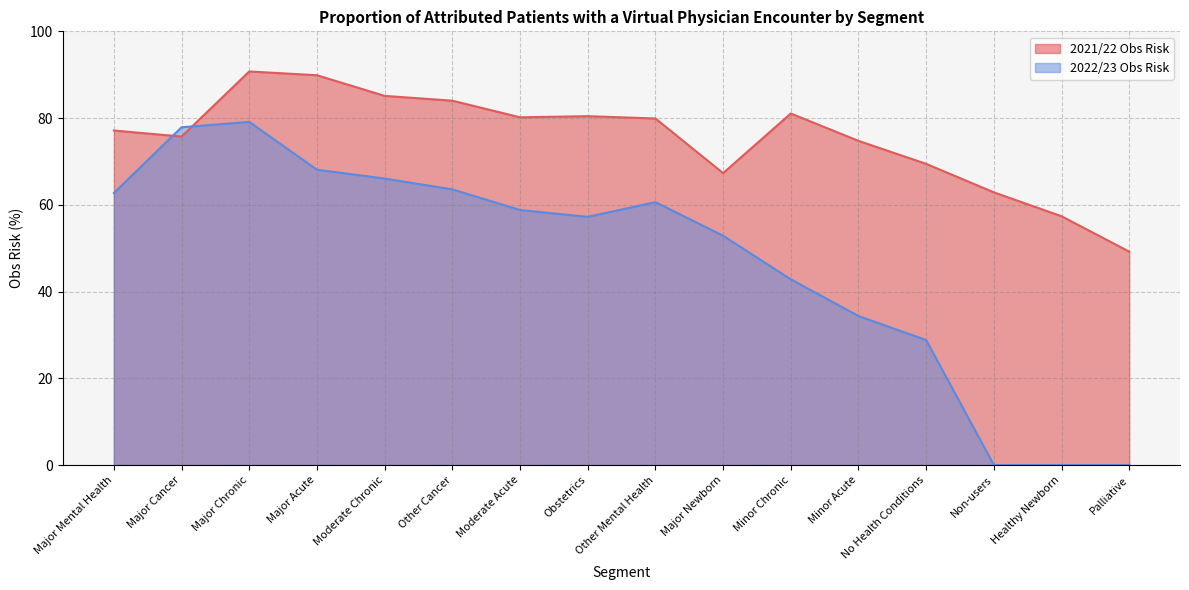

What is the spread (max minus min) of values at Other Cancer?

20.5